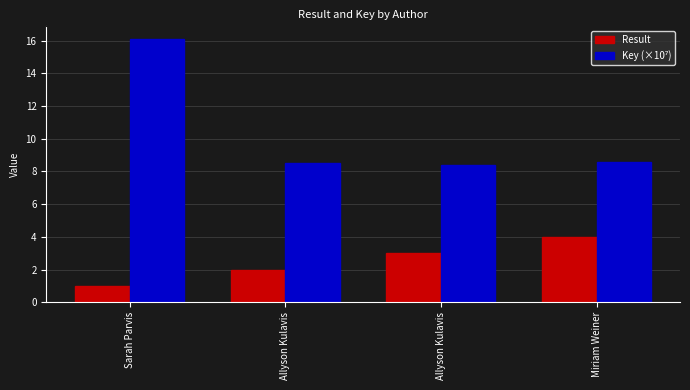

How many values in the Result series are below 3?

2